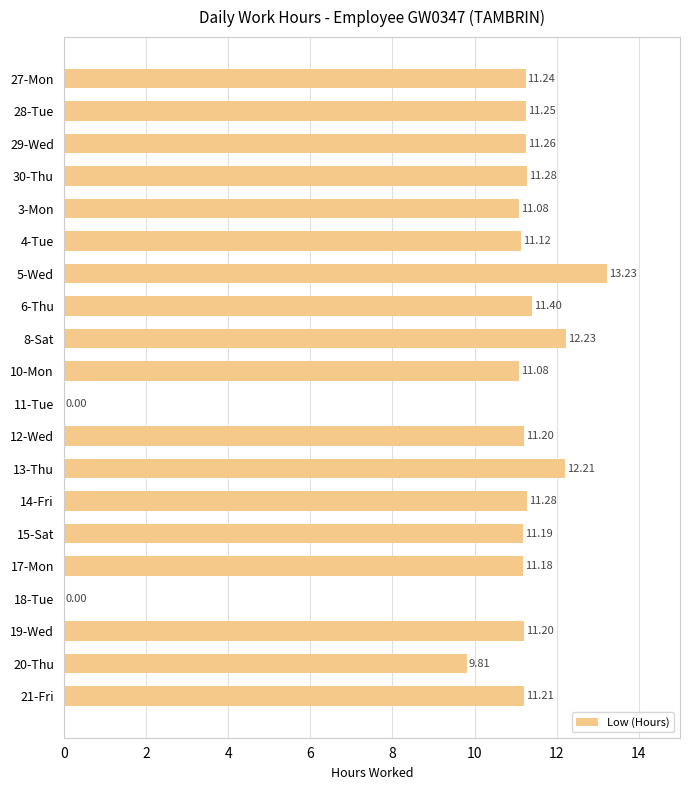

Between 29-Wed and 19-Wed, which is larger?

29-Wed